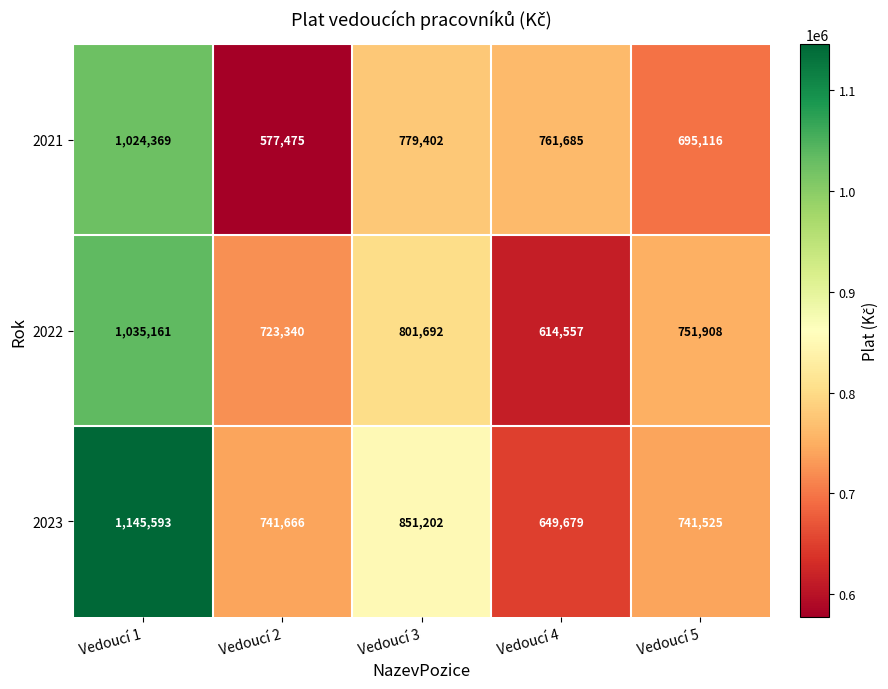

What is the average value of the 2023 series?

825933